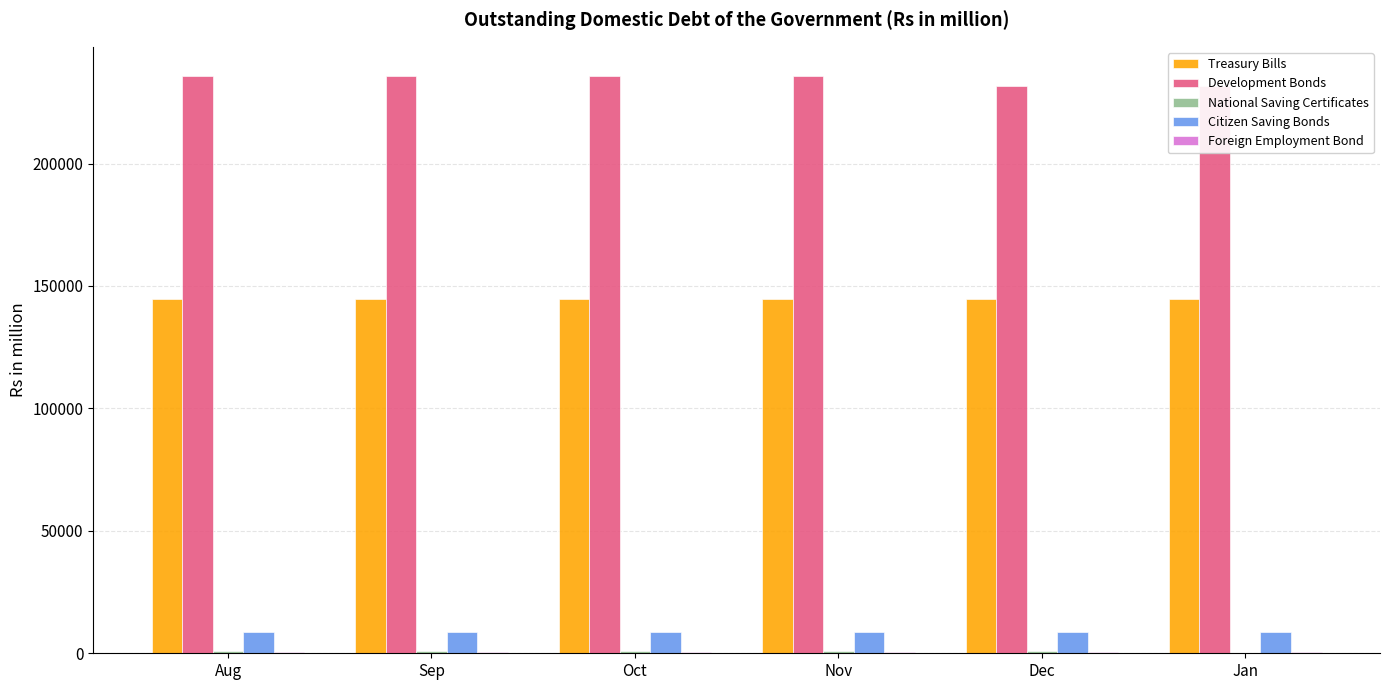

Is the value of National Saving Certificates at Oct greater than the value of Foreign Employment Bond at Nov?

Yes